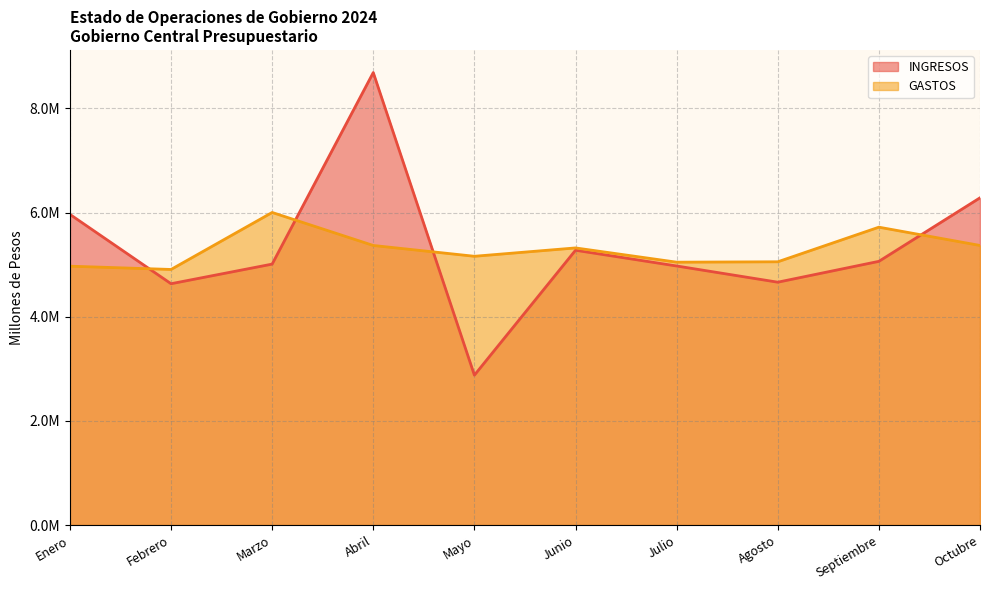

Which series changed the most between Enero and Febrero?

INGRESOS